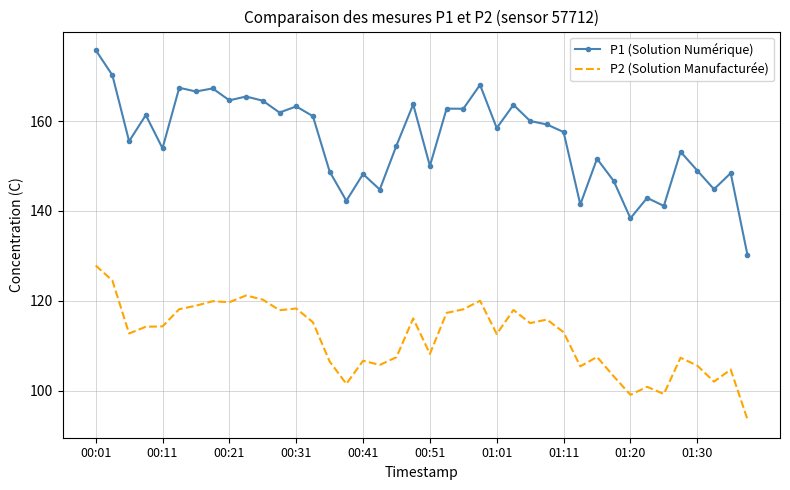

List the series in order of their overall mean, highest first.

P1 (Solution Numérique), P2 (Solution Manufacturée)